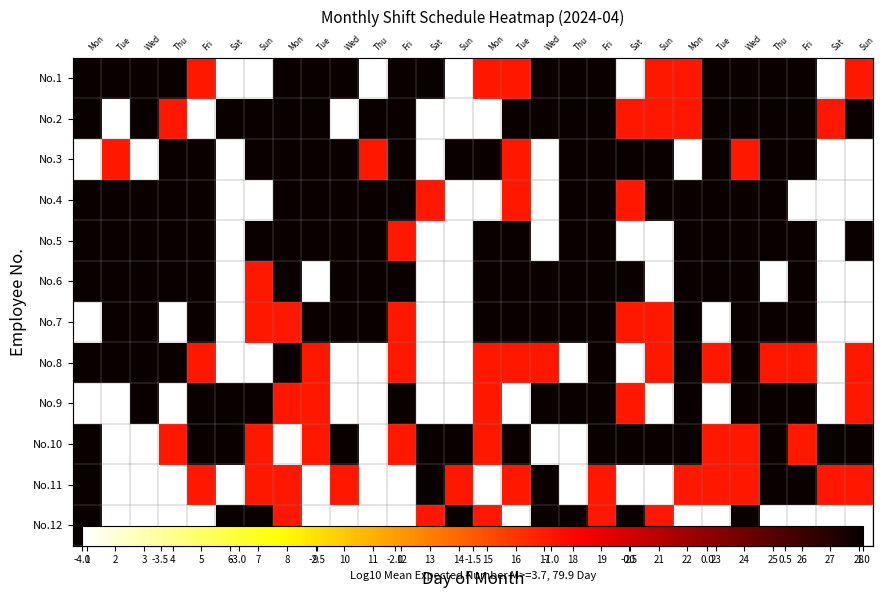

What is the difference between the highest and lowest values at 28?

5